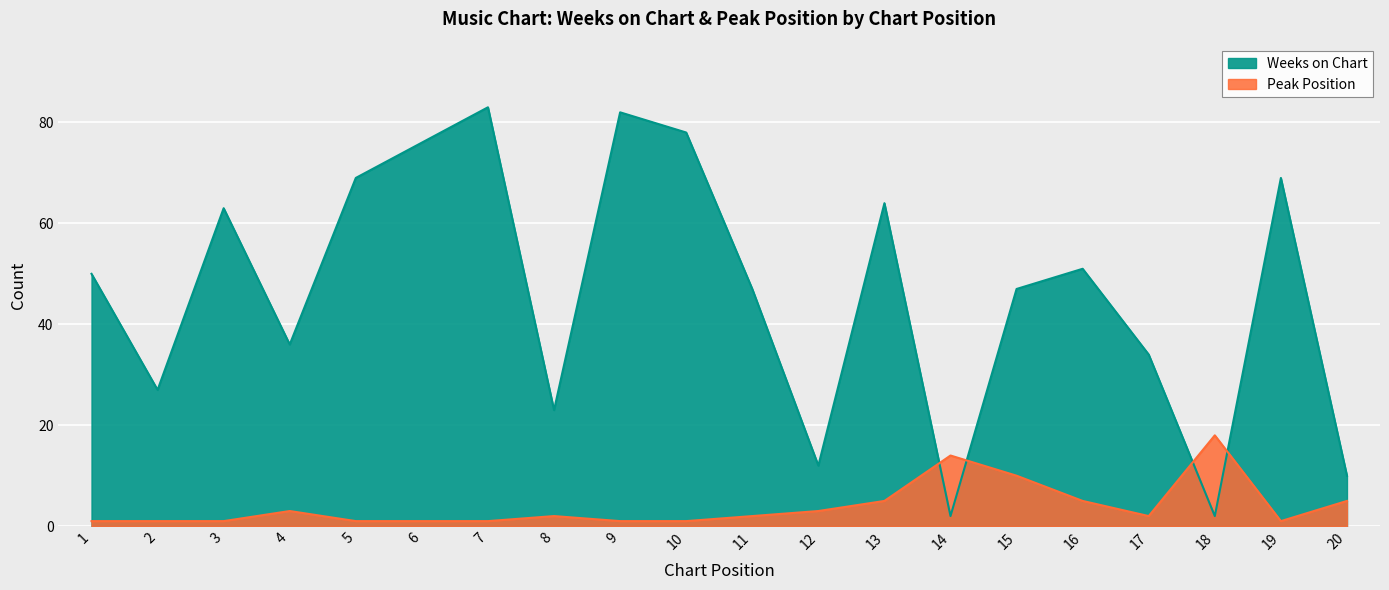

True or false: Weeks on Chart has a value of 42 at 7.

False